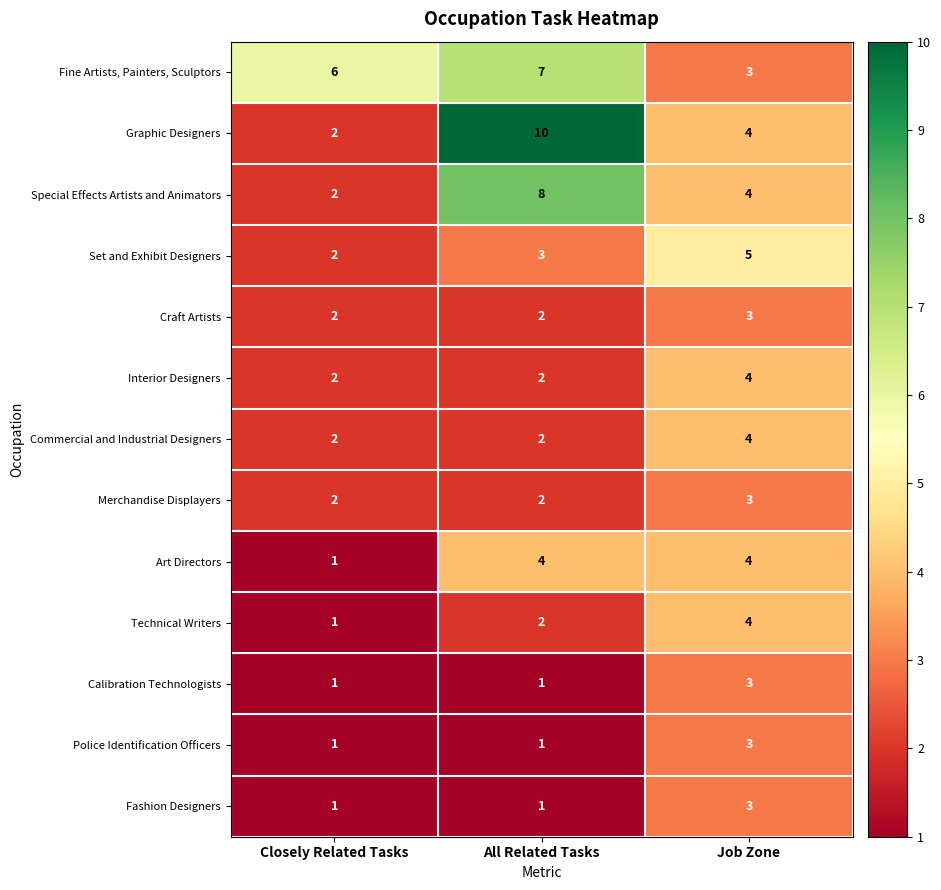

Which label corresponds to the largest value in the chart?

All Related Tasks